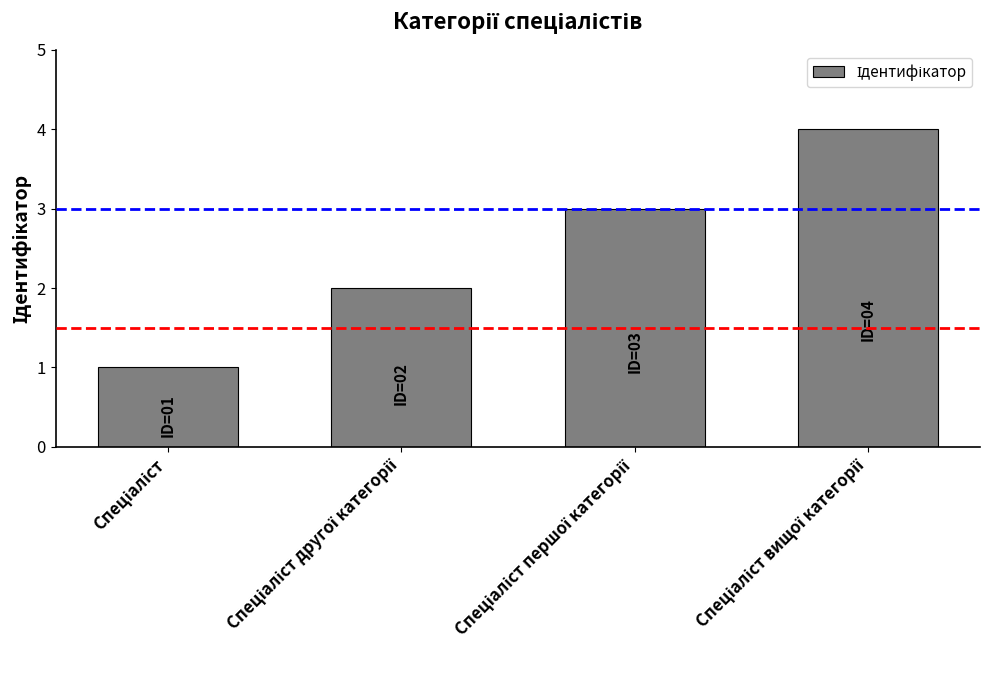

What is the sum of all values?

10